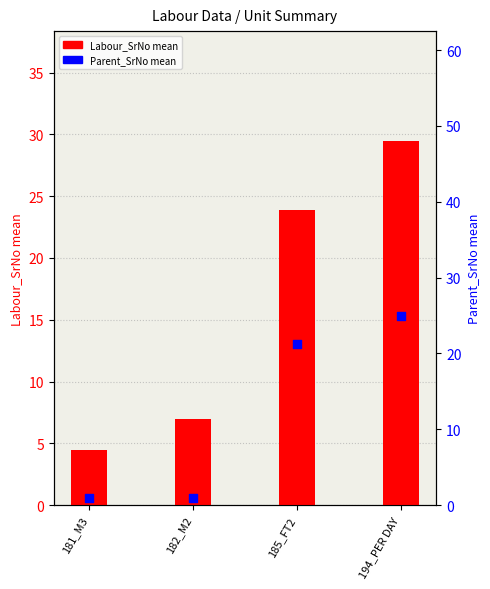

At which category is the sum across all series the highest?

194_PER DAY